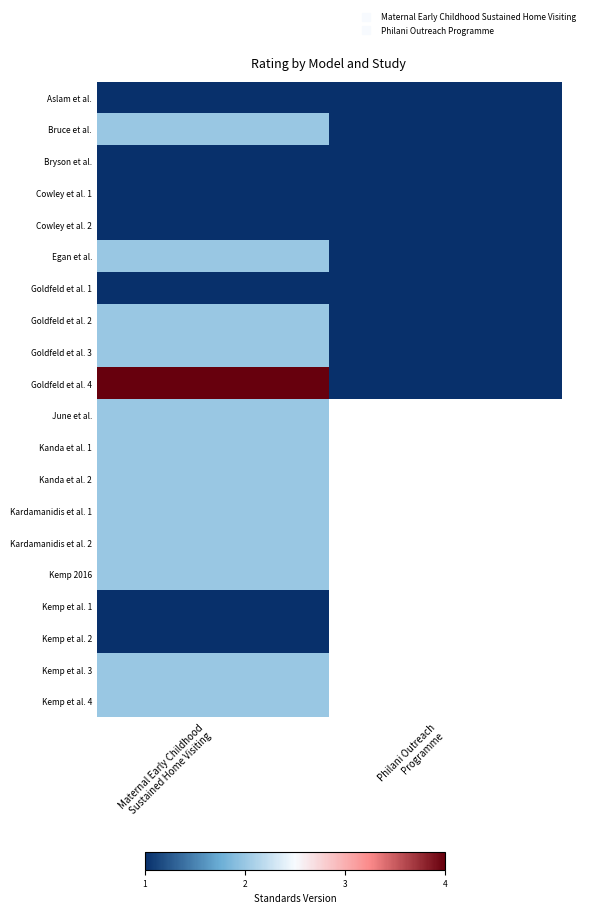

Which series has the largest range (max minus min)?

Goldfeld et al. 4